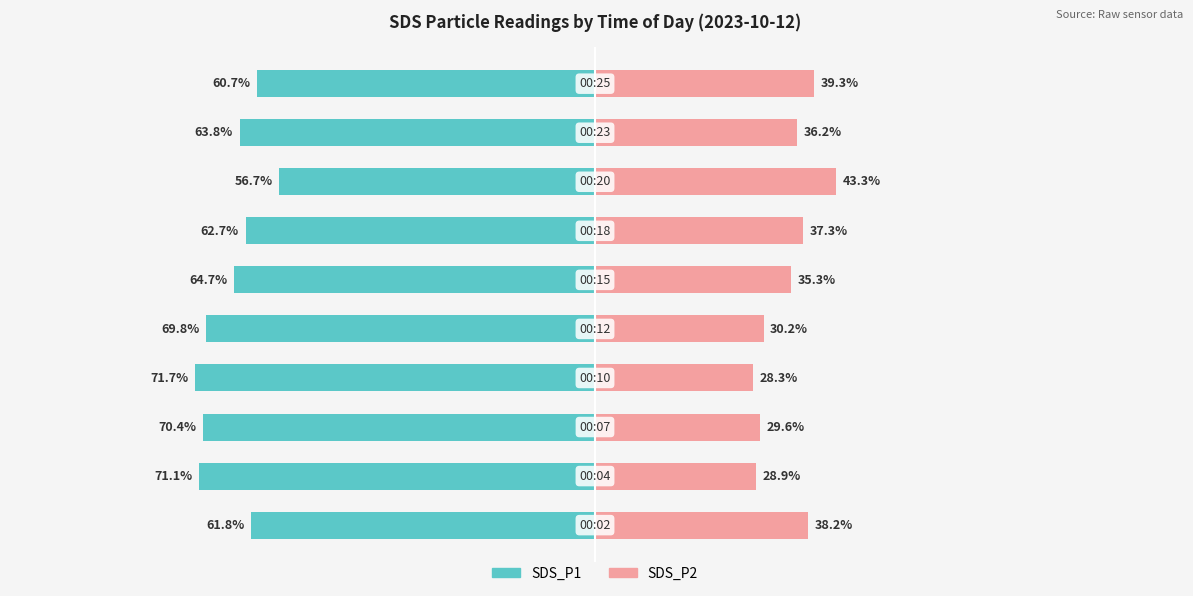

What is the difference between the second highest and minimum values in the SDS_P2 series?

11.0